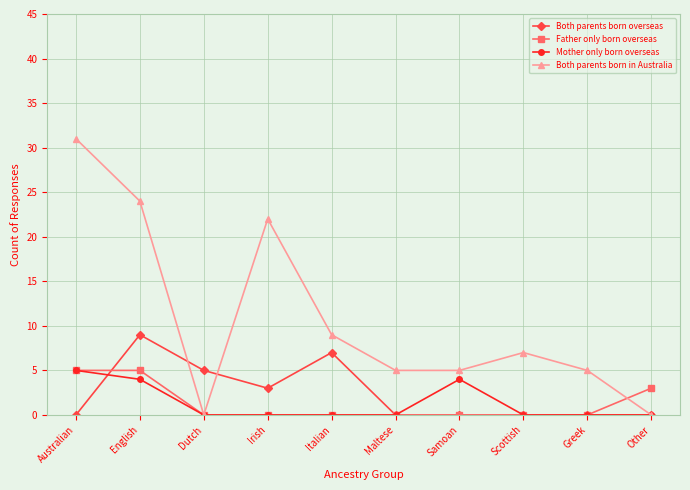

Where is the first local maximum for Both parents born in Australia?

Irish